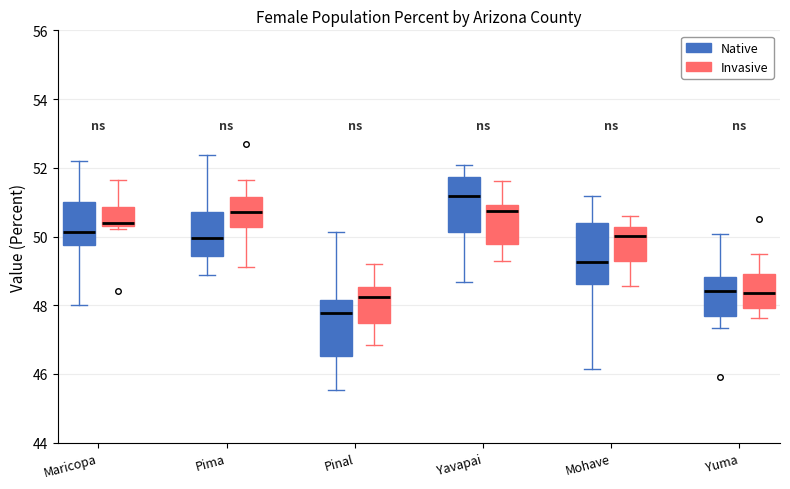

Which box has the lowest median line?

Pinal (Native)